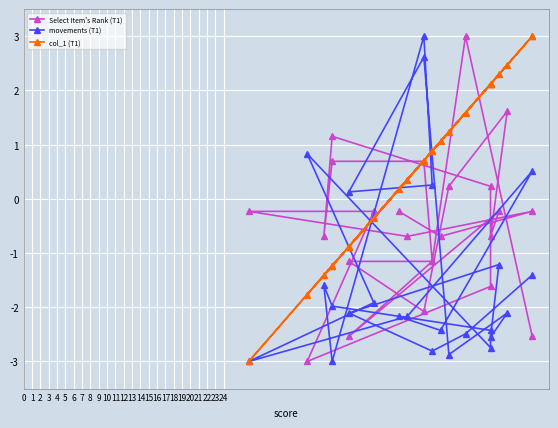

Count the number of data series in this chart.

3